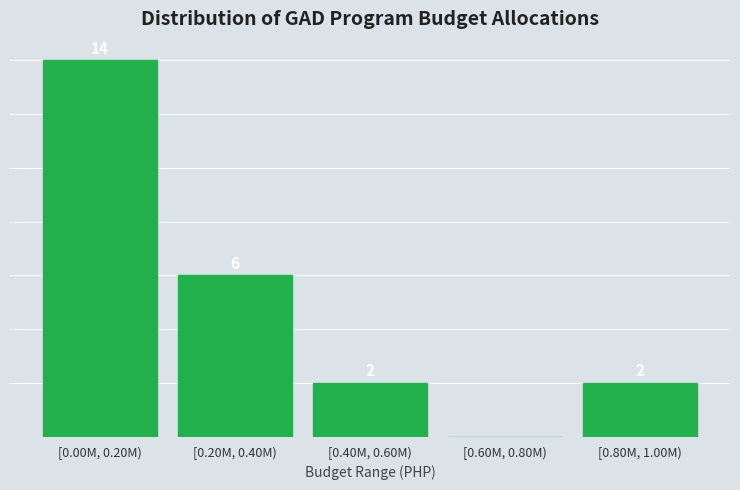

Which category has the highest value across all series?

[0.00M, 0.20M)